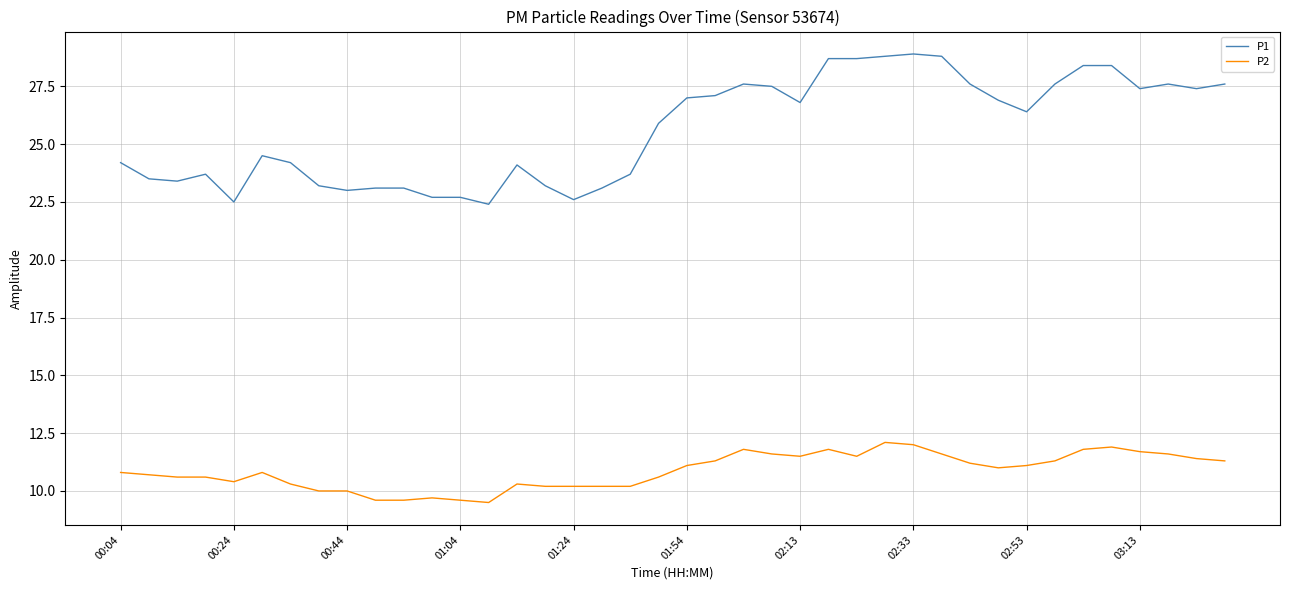

Which series has the largest total across all categories?

P1